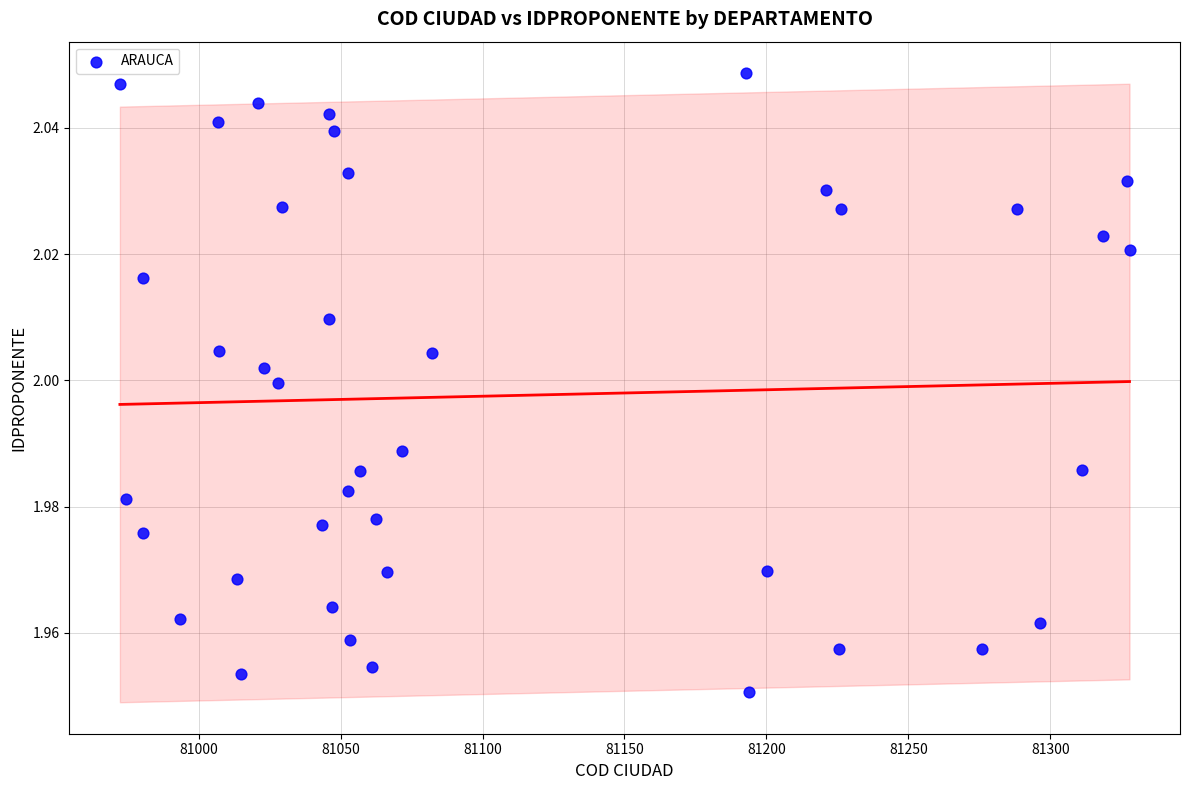

What is the range of X values (max minus min)?

355.7